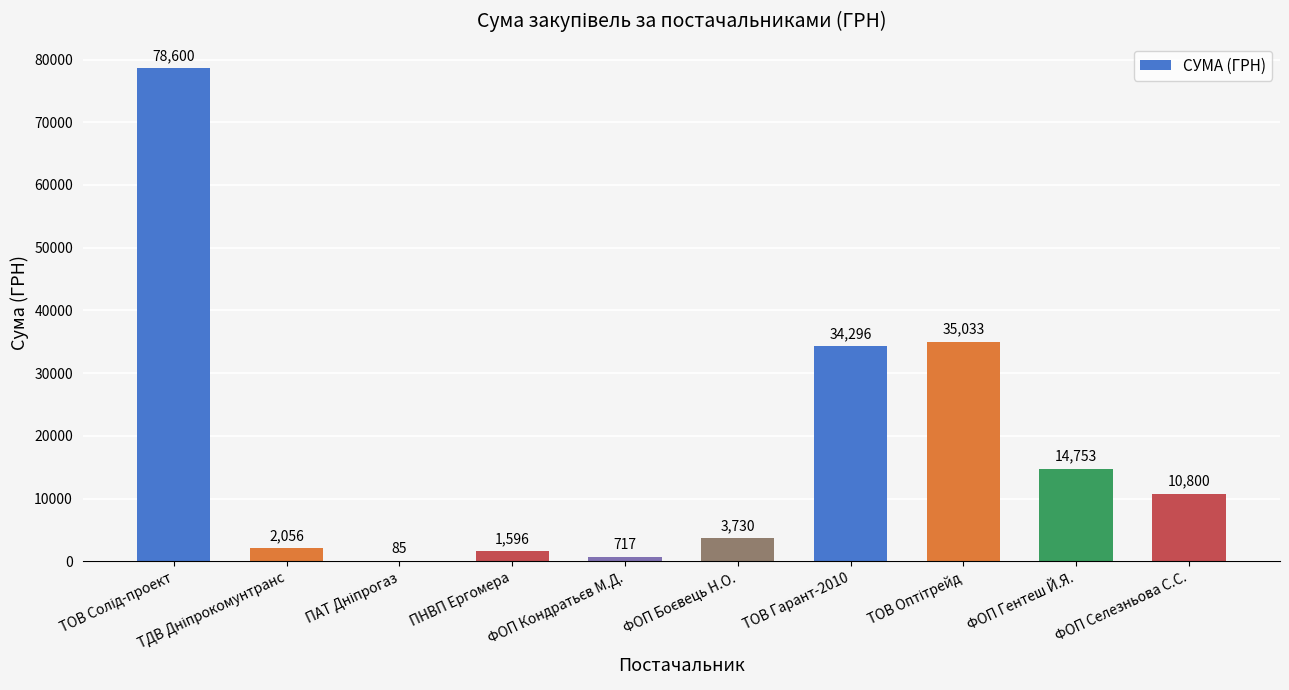

What is the greatest value displayed?

78600.0